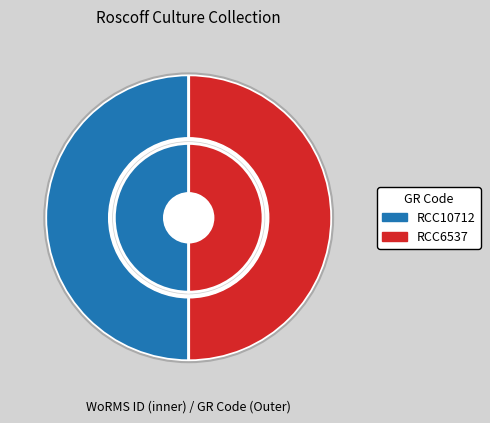

Which category has the smallest portion of the pie?

RCC10712